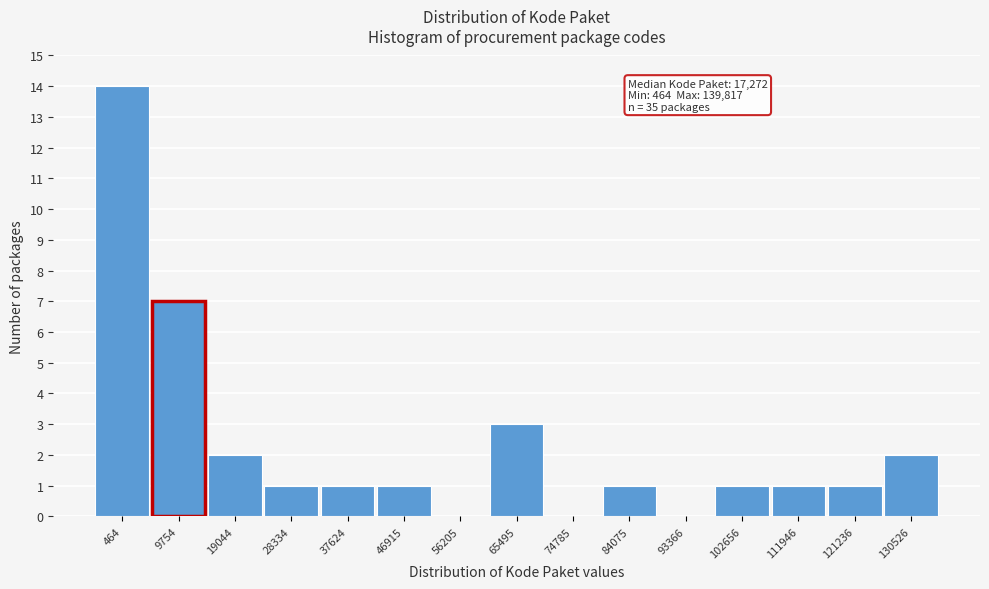

Reading left to right, transcribe all the data shown in this chart.

464=14	9754=7	19044=2	28334=1	37624=1	46915=1	56205=0	65495=3	74785=0	84075=1	93366=0	102656=1	111946=1	121236=1	130526=2